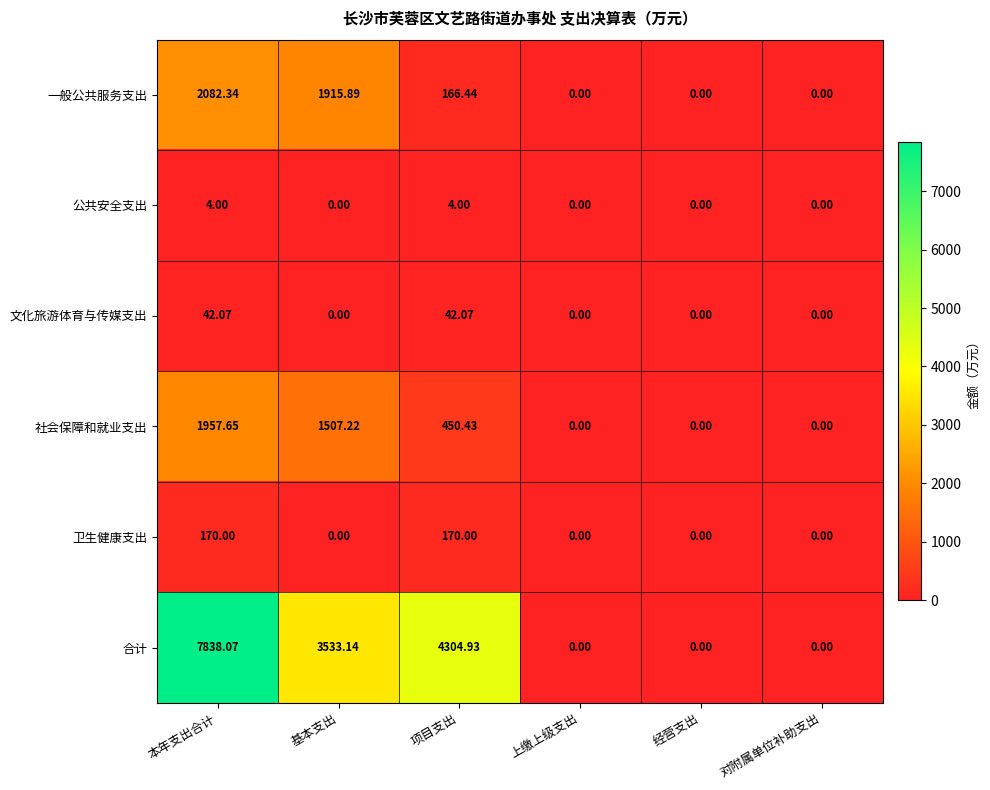

At which label does 合计 first exceed 3533?

本年支出合计